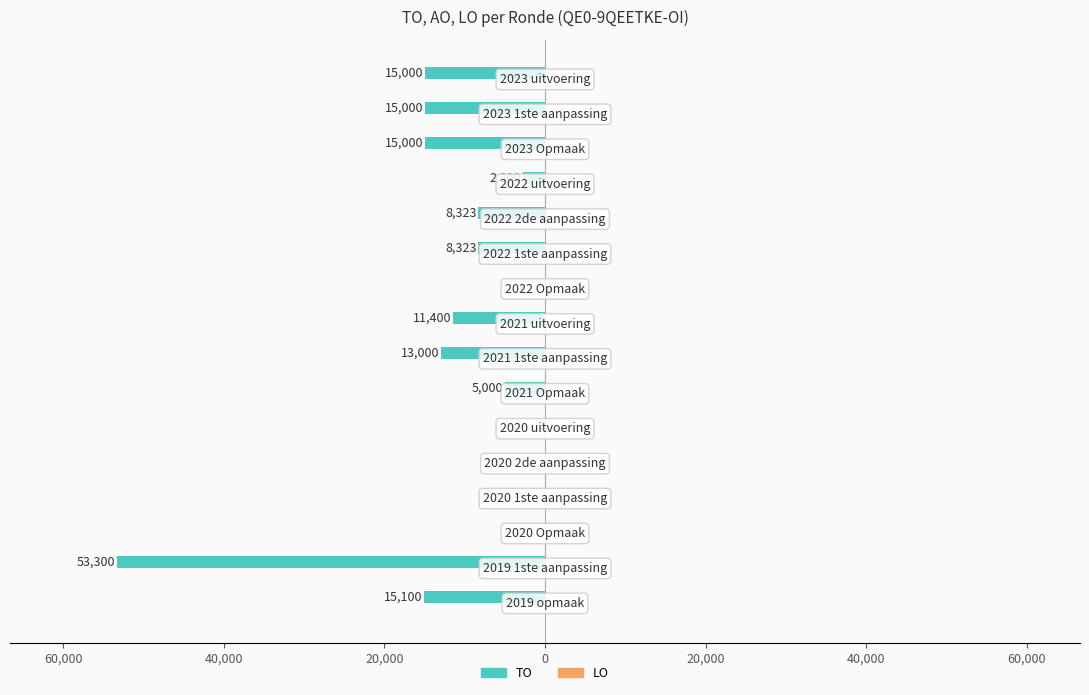

Does the chart contain stacked bars?

No